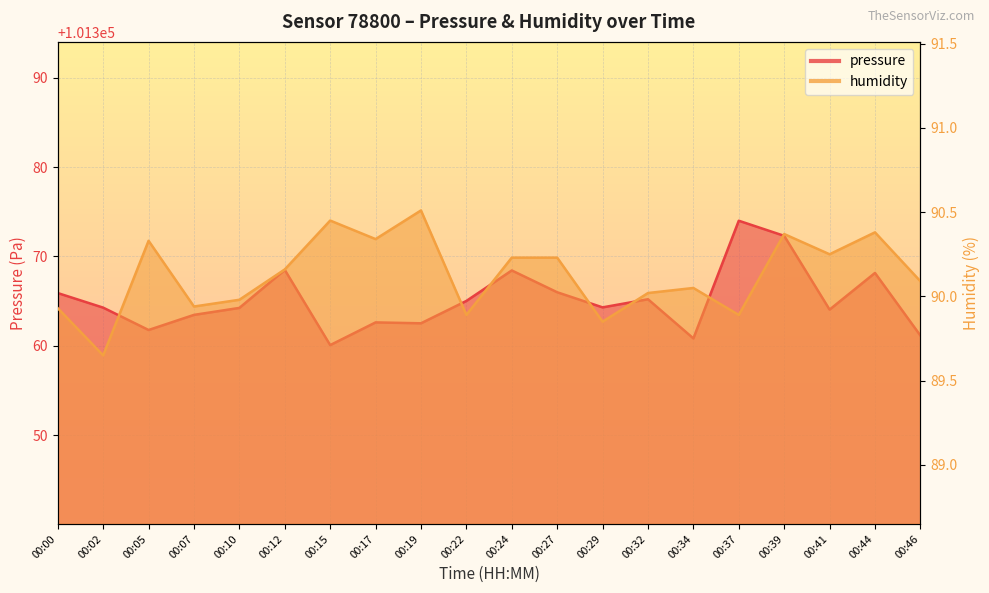

What is the greatest value displayed?

101374.0